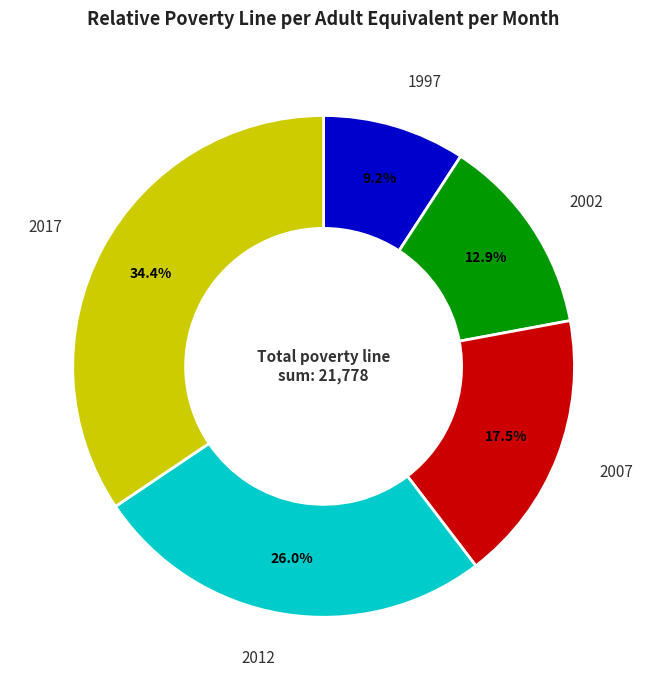

To the nearest percent, what percentage of the pie is 1997?

9%